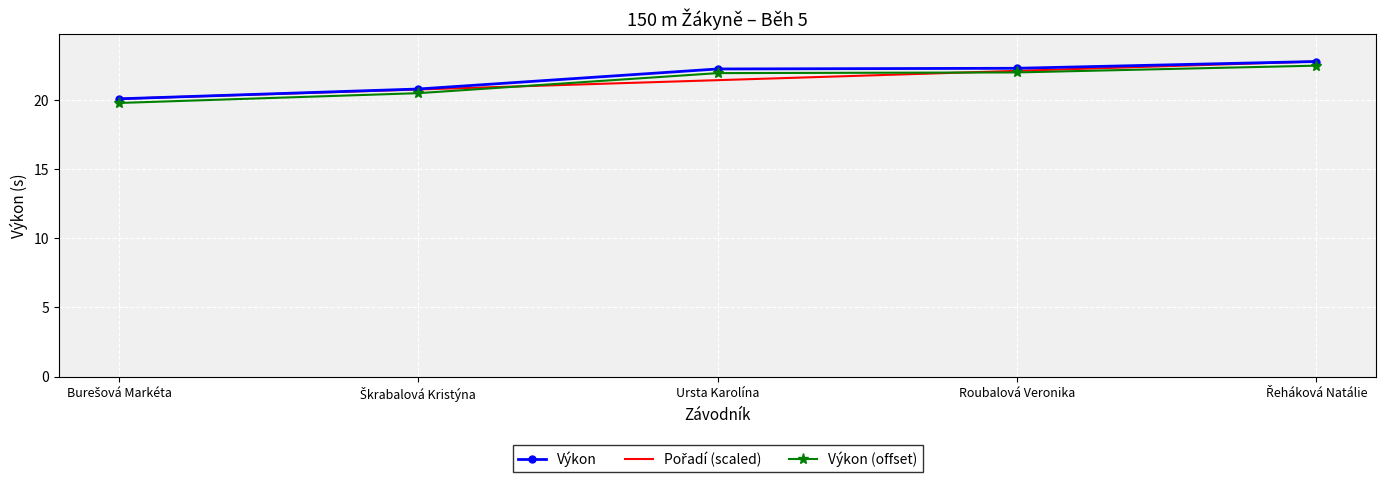

What is the spread (max minus min) of values at Roubalová Veronika?

0.3